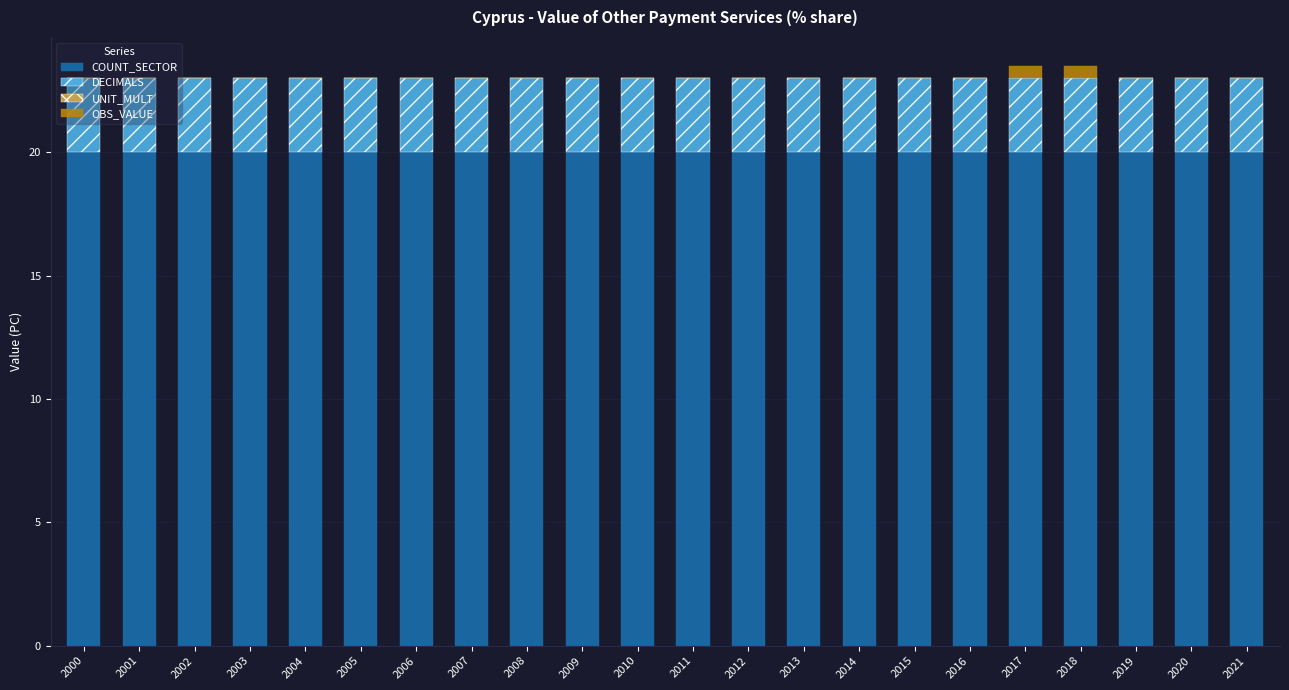

Does the chart contain stacked bars?

Yes